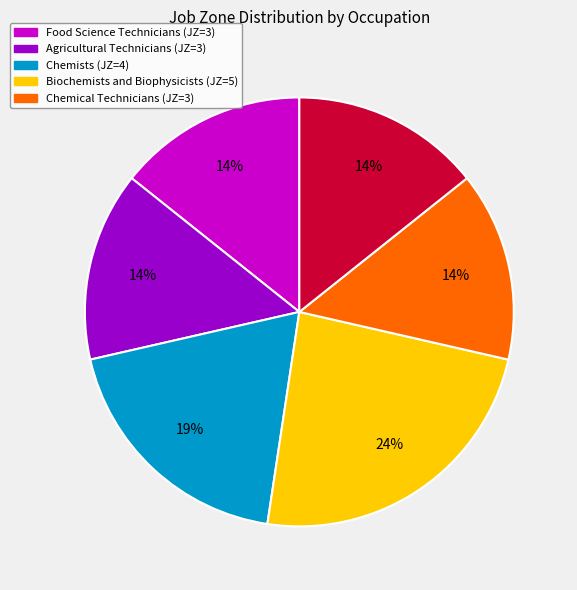

Is there a majority slice in this chart?

No